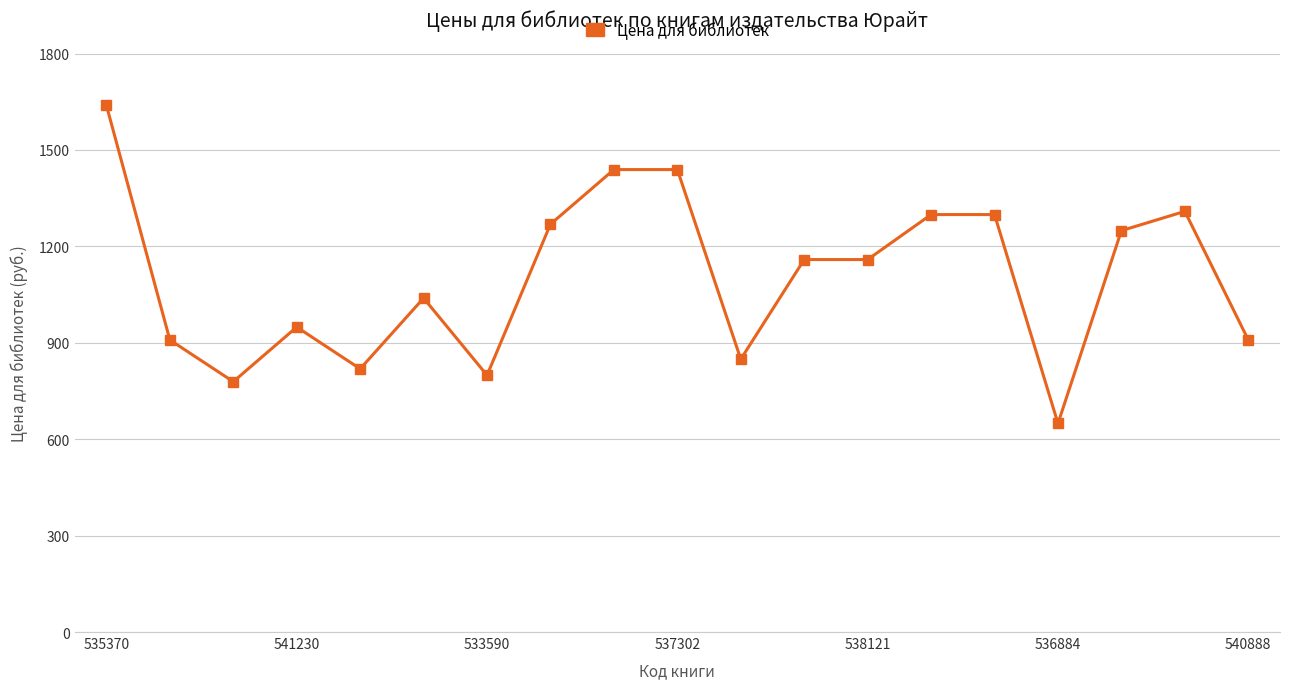

What is the minimum value shown in the chart?

649